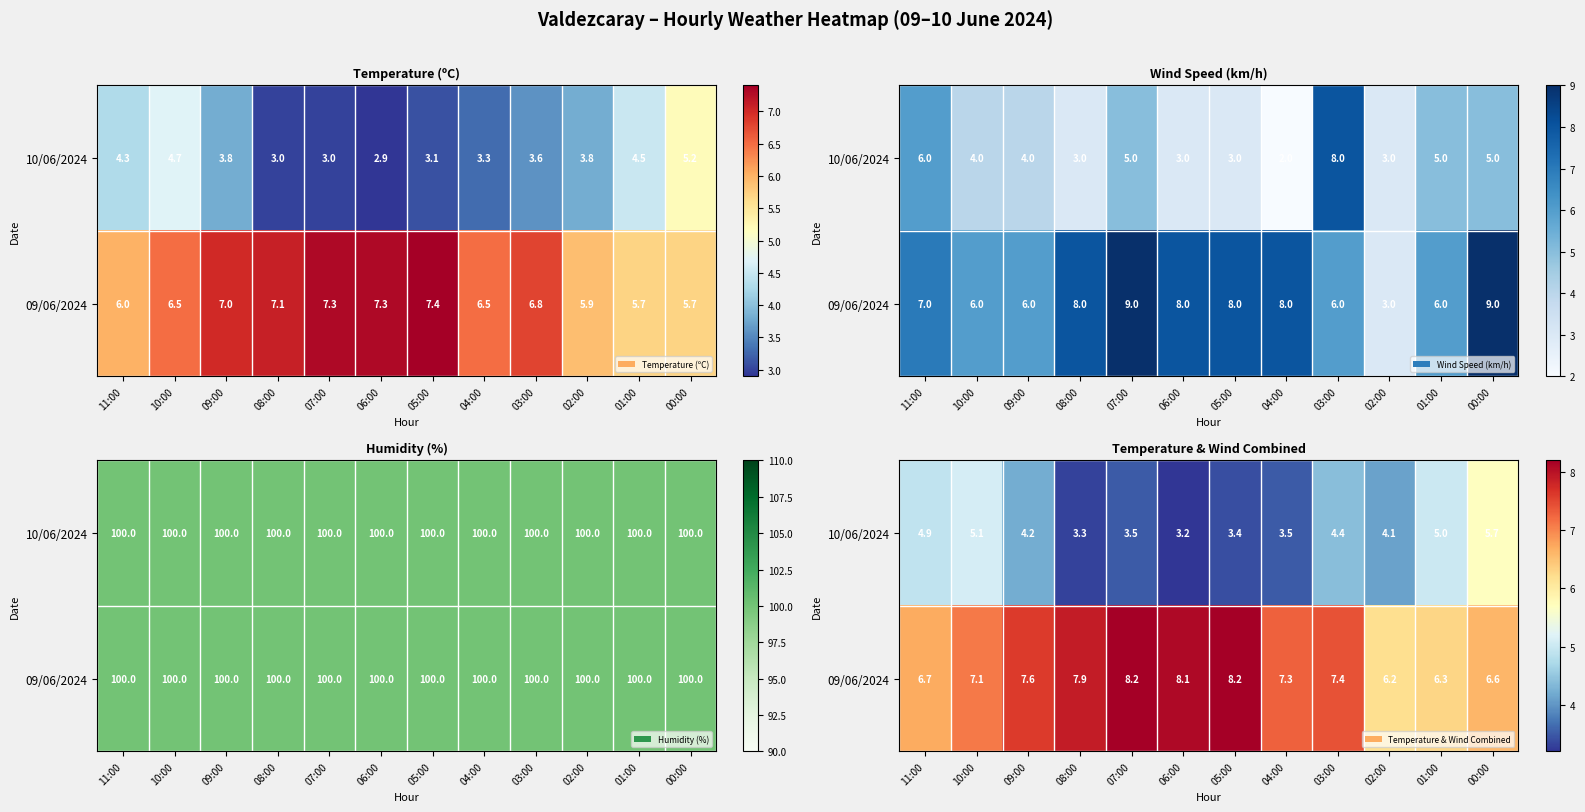

Which has a higher value, 01:00 or 08:00?

01:00